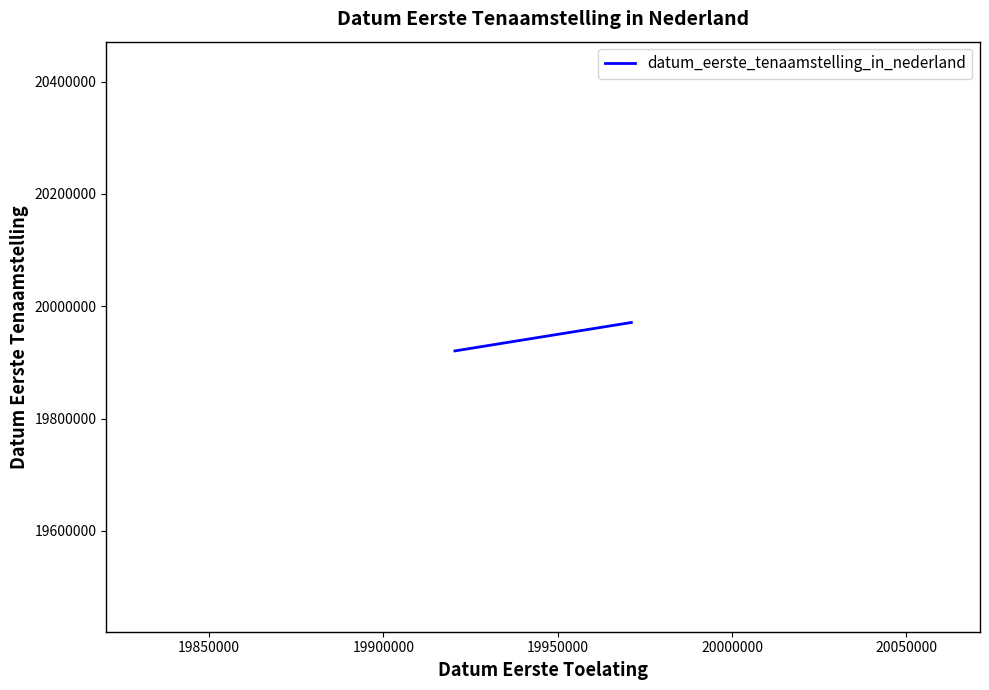

What is the average value?

19945695